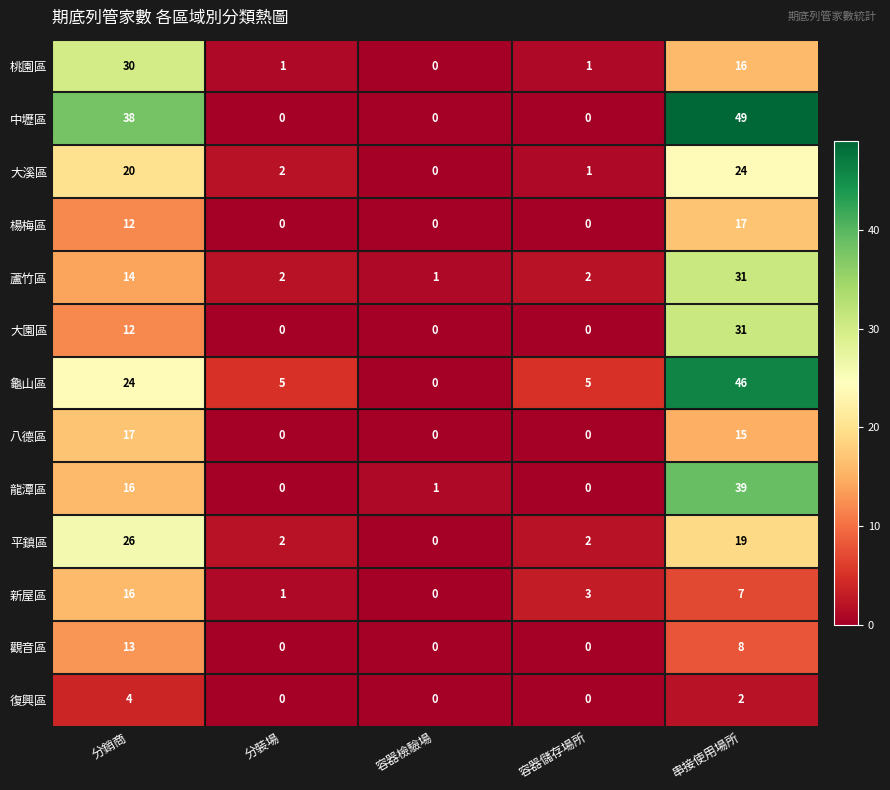

What is the sum of the 平鎮區 values at 容器檢驗場 and 分銷商?

26